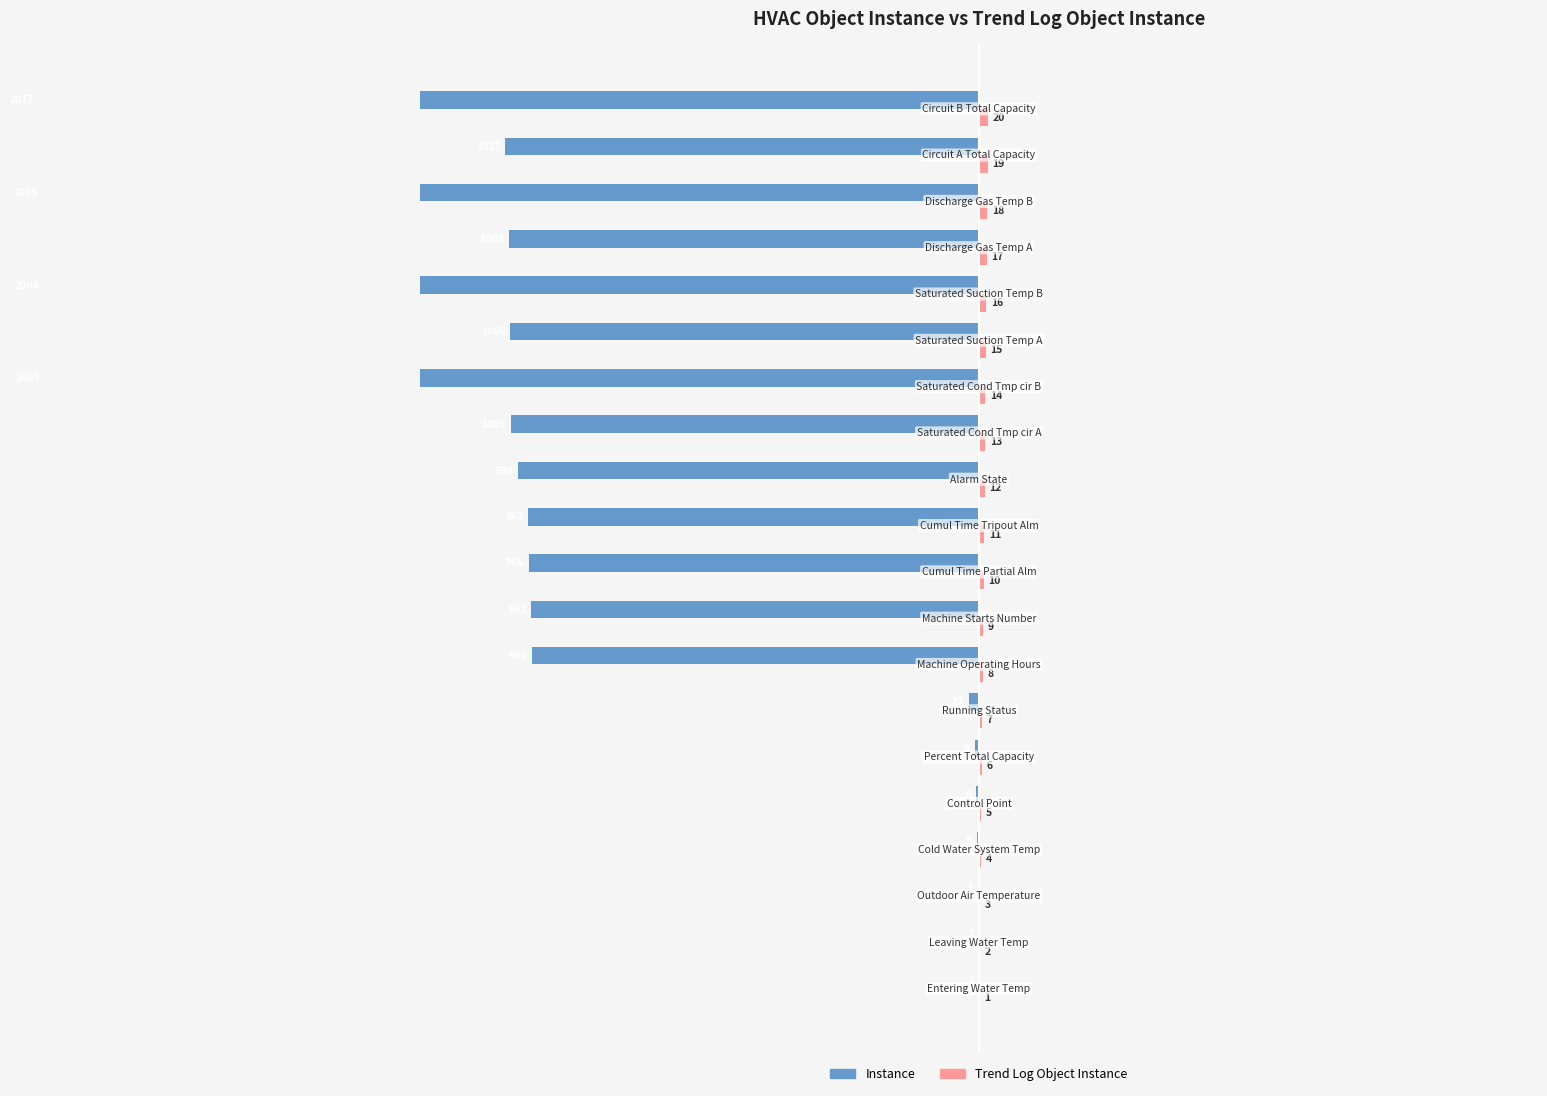

How many data points does each series have?

20